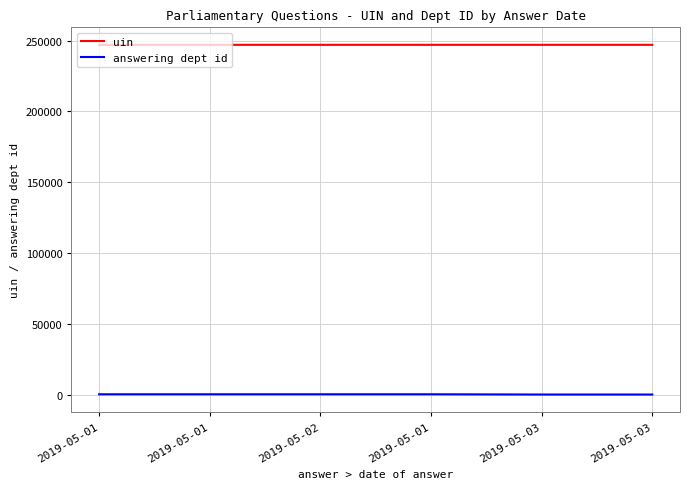

The uin series shows 354267 at 2019-05-02. True or false?

False